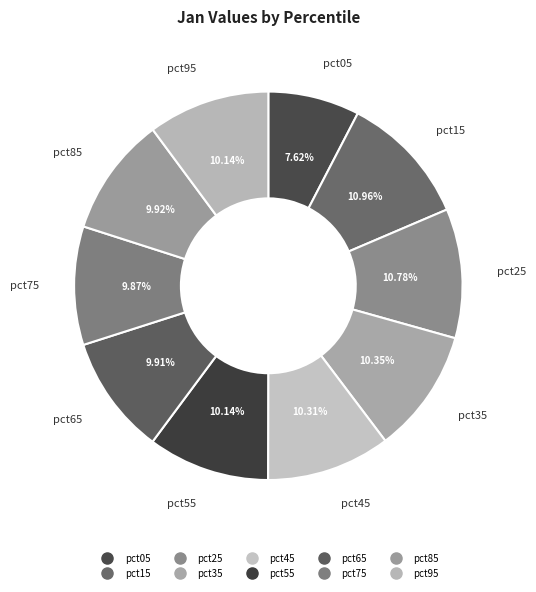

To the nearest percent, what is the difference between the largest and smallest slice percentages?

3%